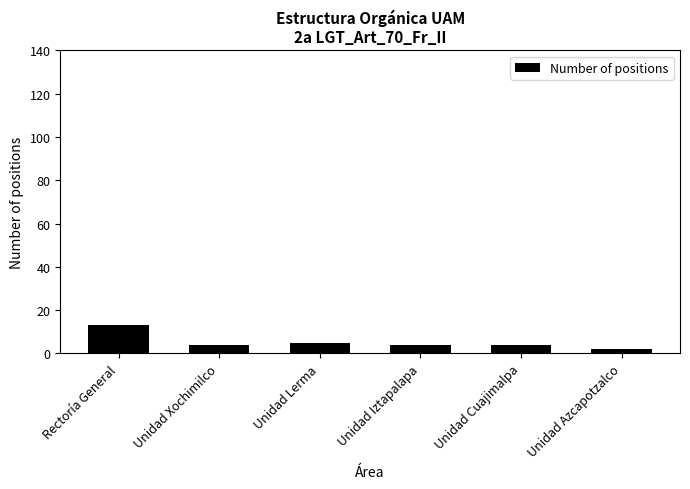

What is the value of the 5th bar from the left?

4